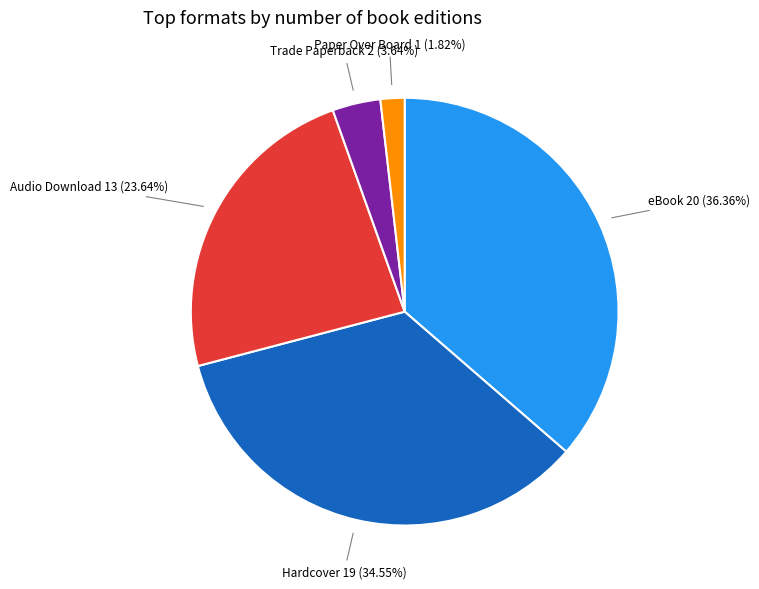

Is there any slice that represents more than half of the pie?

No